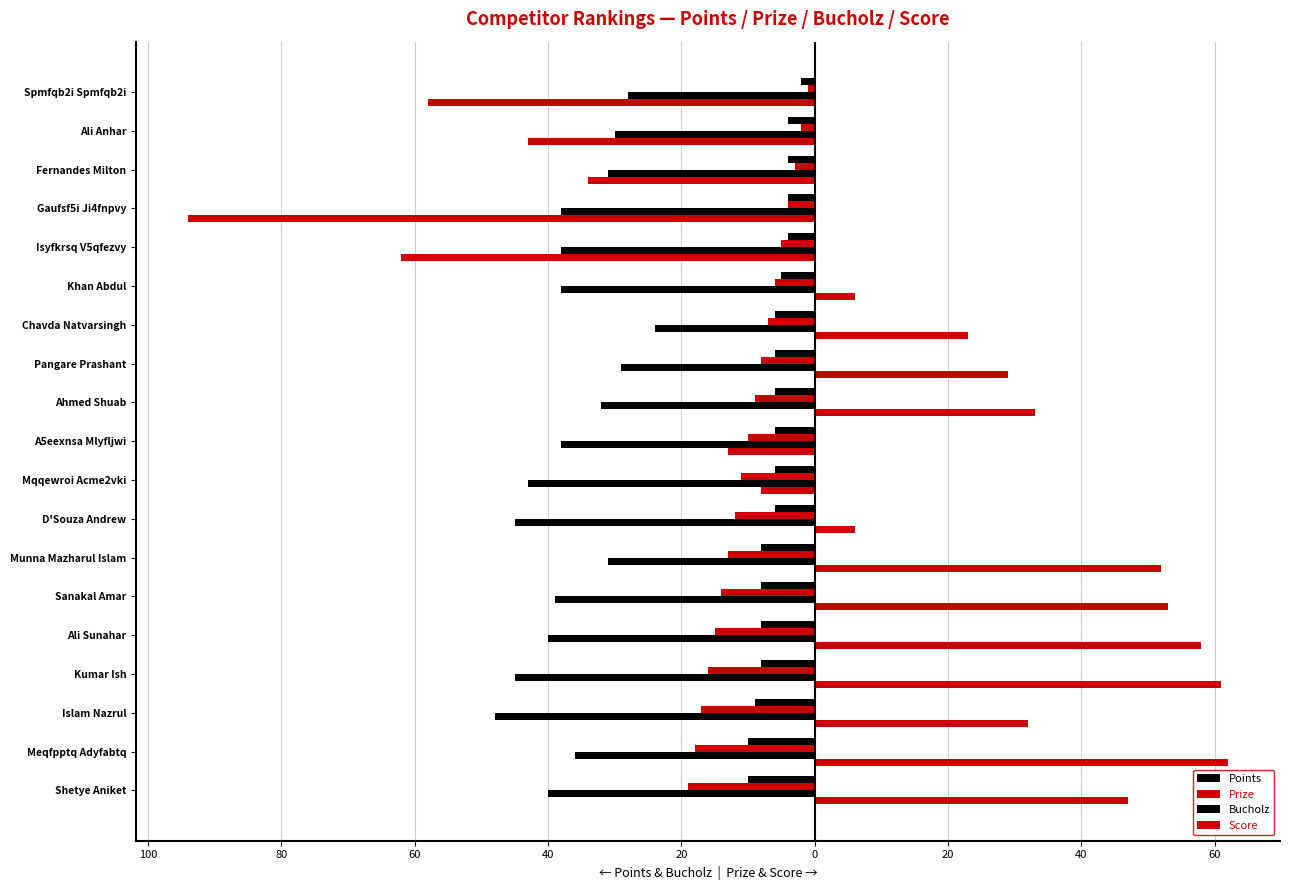

Are the bars horizontal?

Yes